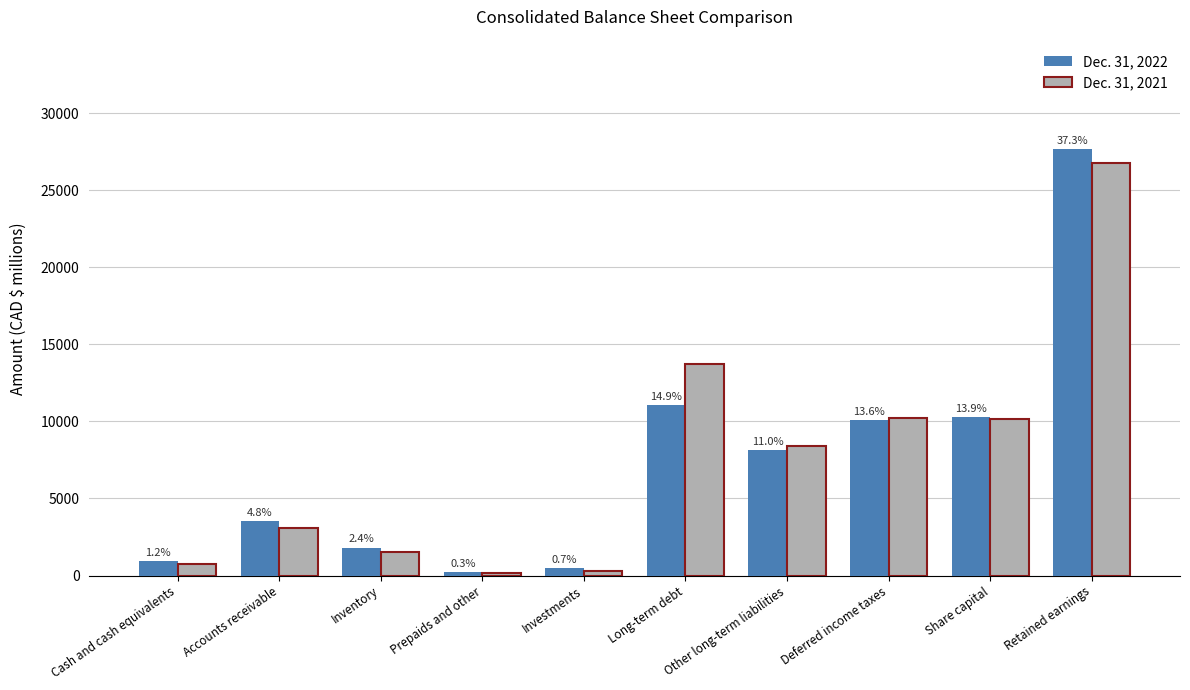

Reading right to left, list all the values displayed in this chart.

Dec. 31, 2022: Retained earnings=27672	Share capital=10294	Deferred income taxes=10114	Other long-term liabilities=8161	Long-term debt=11041	Investments=491	Prepaids and other=215	Inventory=1815	Accounts receivable=3555	Cash and cash equivalents=920
Dec. 31, 2021: Retained earnings=26778	Share capital=10168	Deferred income taxes=10220	Other long-term liabilities=8384	Long-term debt=13694	Investments=309	Prepaids and other=195	Inventory=1548	Accounts receivable=3111	Cash and cash equivalents=744